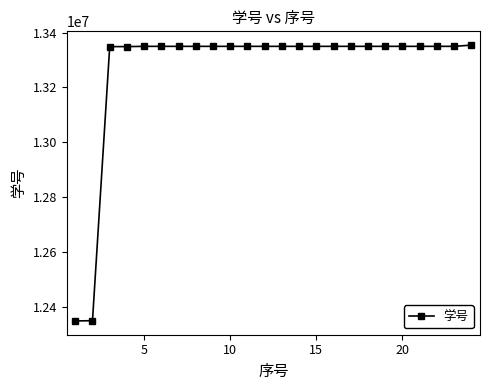

What is the value of the 16th point from the left?

13350020